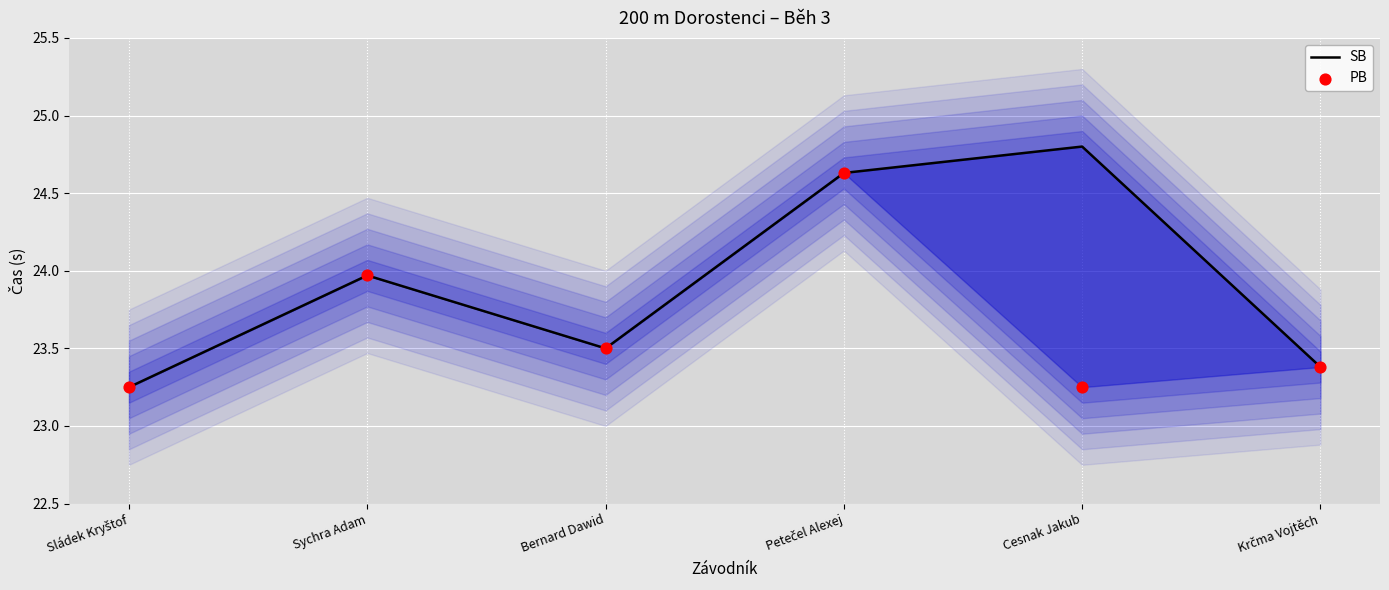

Which series contains the highest Y value?

SB